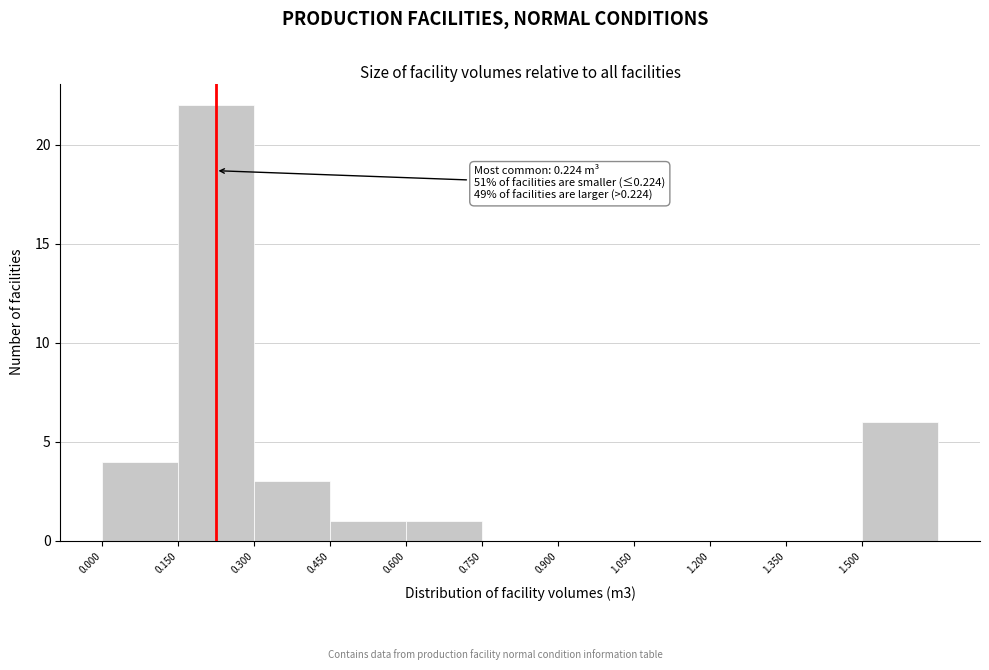

Which range on the x-axis has the tallest bar?

0.15 to 0.30